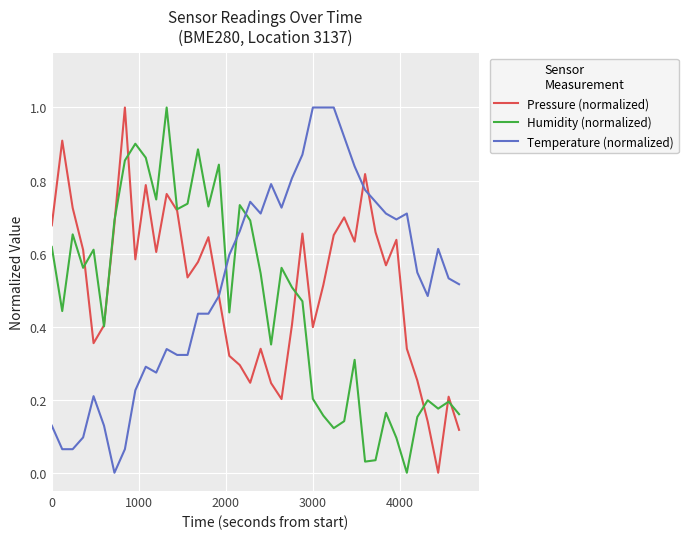

Which series ends up on top after the final intersection of Humidity (normalized) and Temperature (normalized)?

Temperature (normalized)